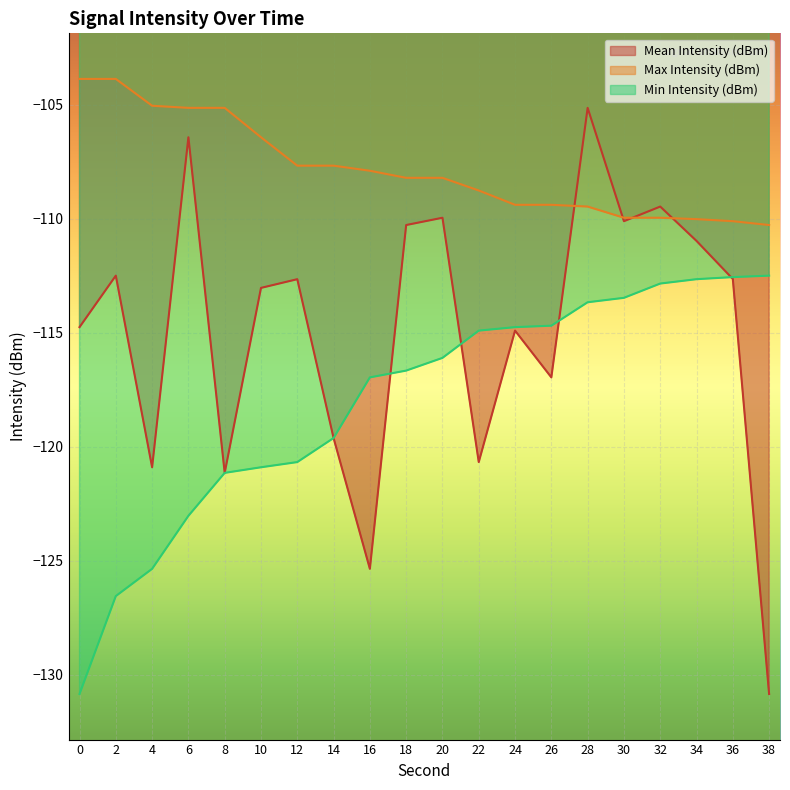

Which series ends up on top after the final intersection of Mean Intensity (dBm) and Max Intensity (dBm)?

Max Intensity (dBm)